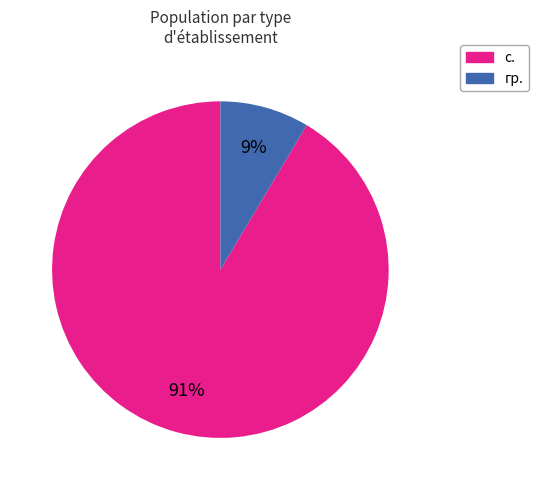

Count the number of slices in the pie.

2